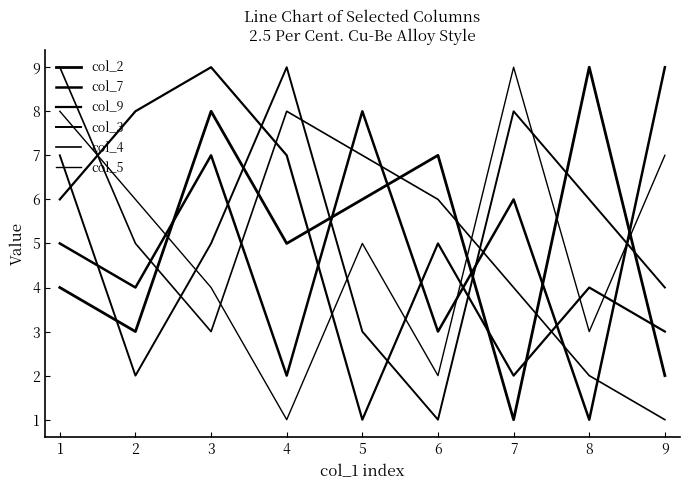

At how many categories does at least one series exceed 7?

8